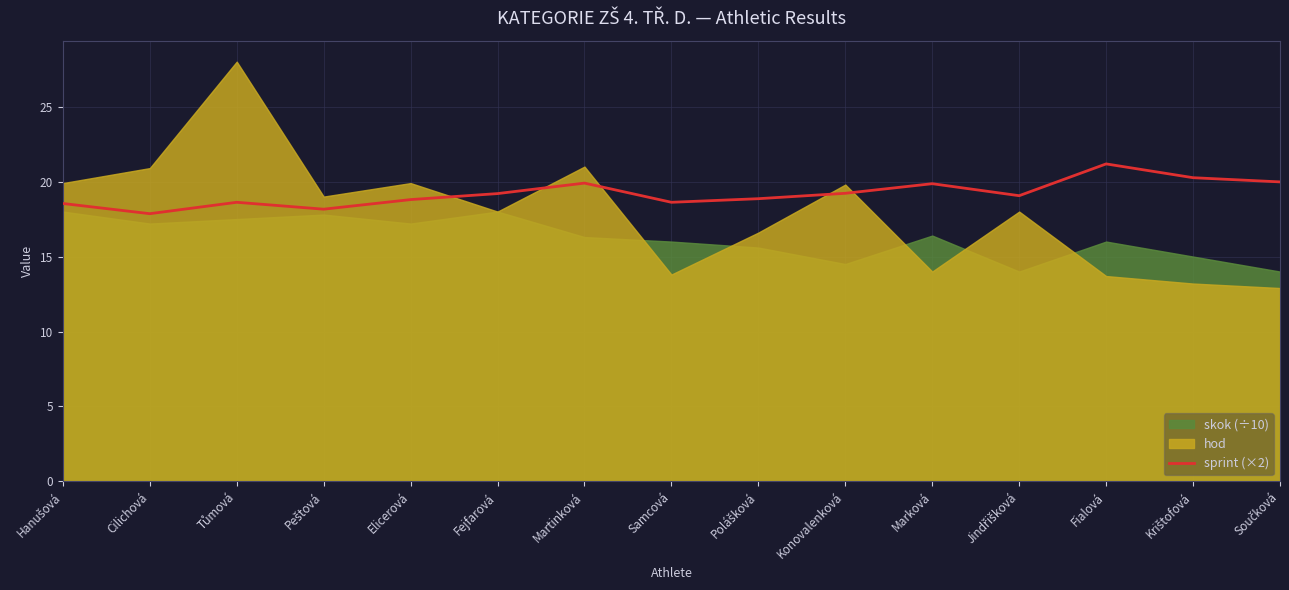

Which category has the highest value across all series?

Fialová